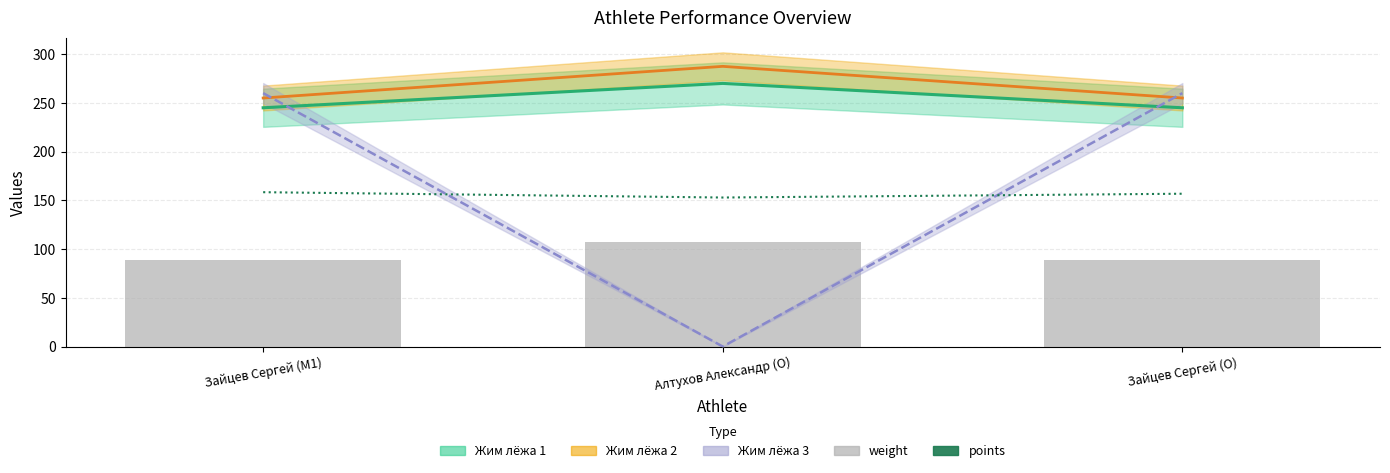

Is the value of points at Алтухов Александр (O) greater than the value of weight at Алтухов Александр (O)?

Yes